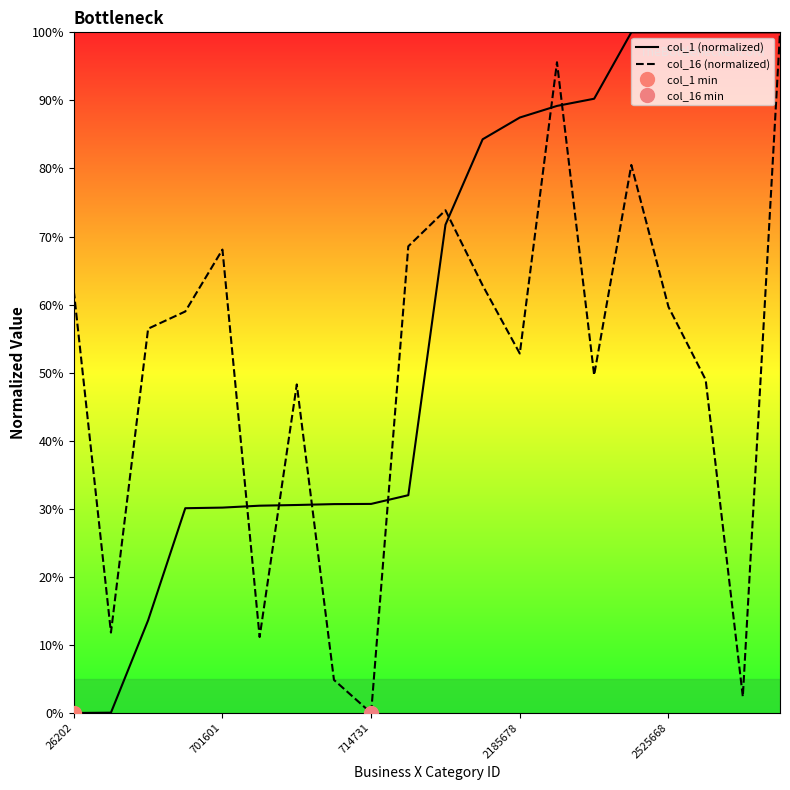

How many positive values does the col_16 (normalized) series have?

19